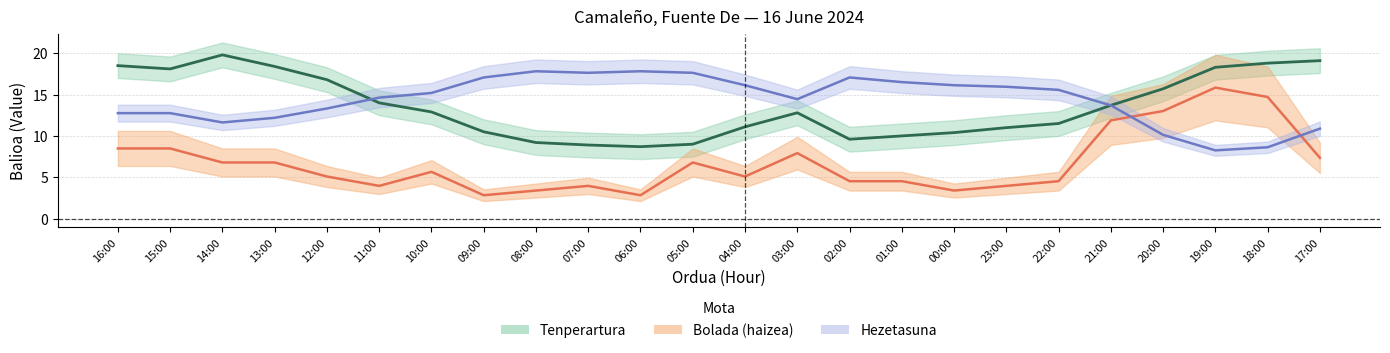

What is the maximum value shown in the chart?

19.8